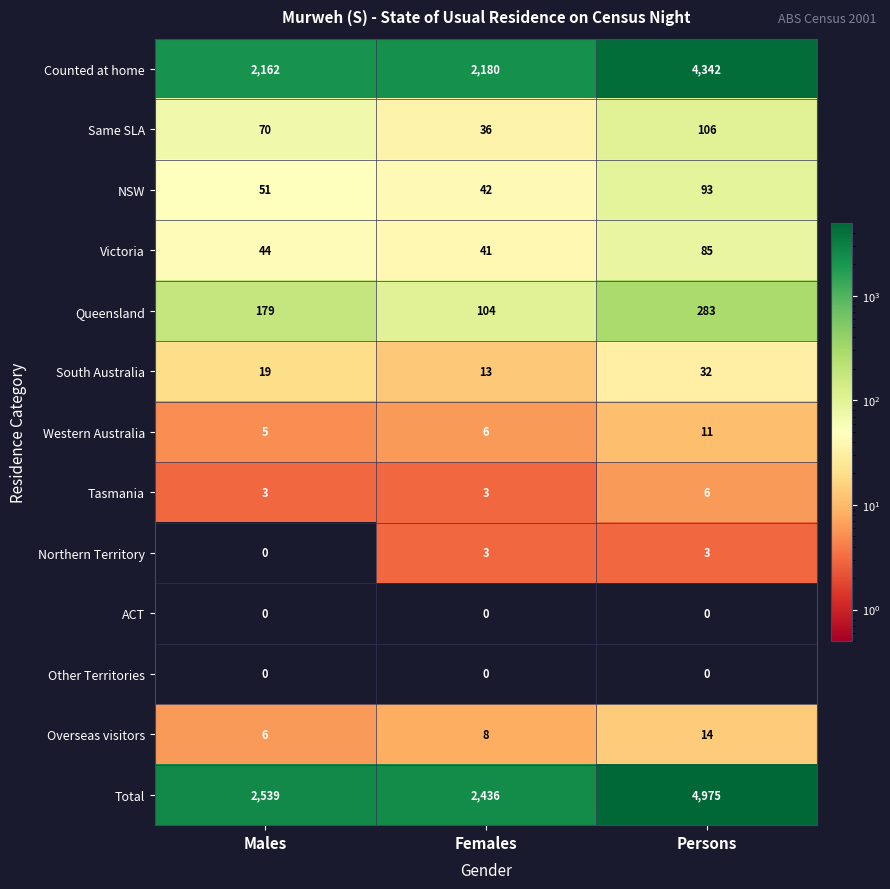

The value of Queensland at Persons is 506. True or false?

False